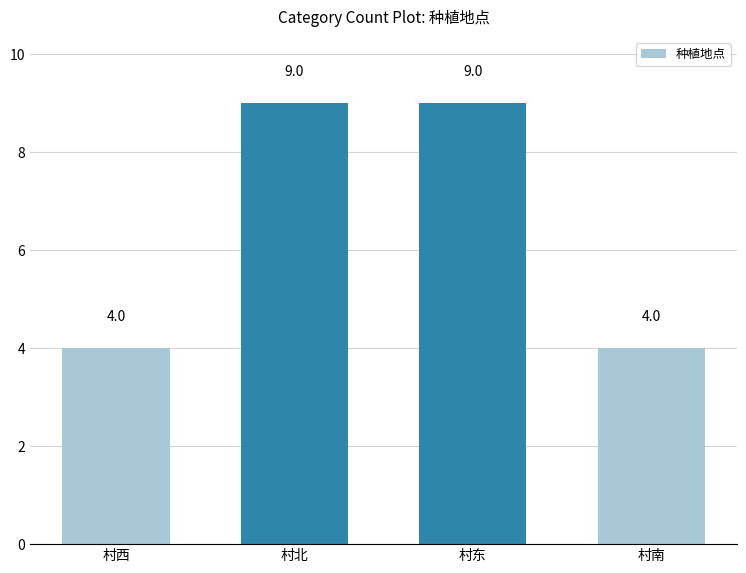

What is the approximate value at 村北?

9